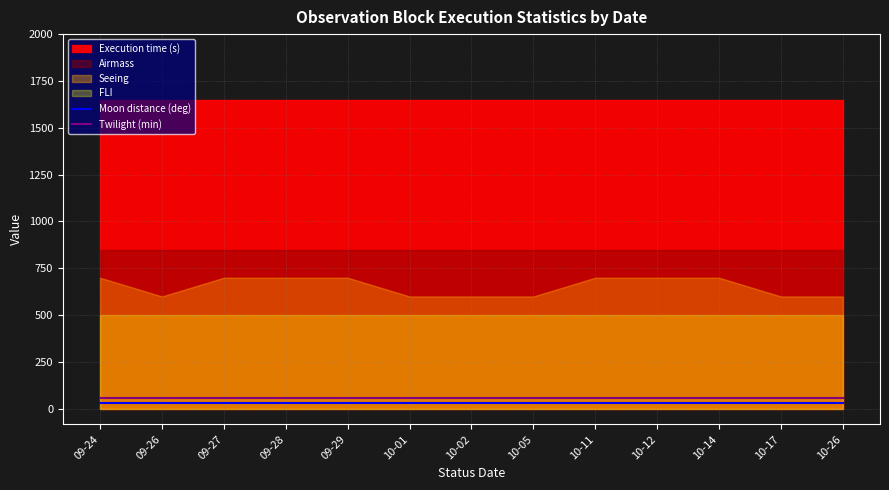

True or false: Twilight (min) and Moon distance (deg) cross at least once.

False